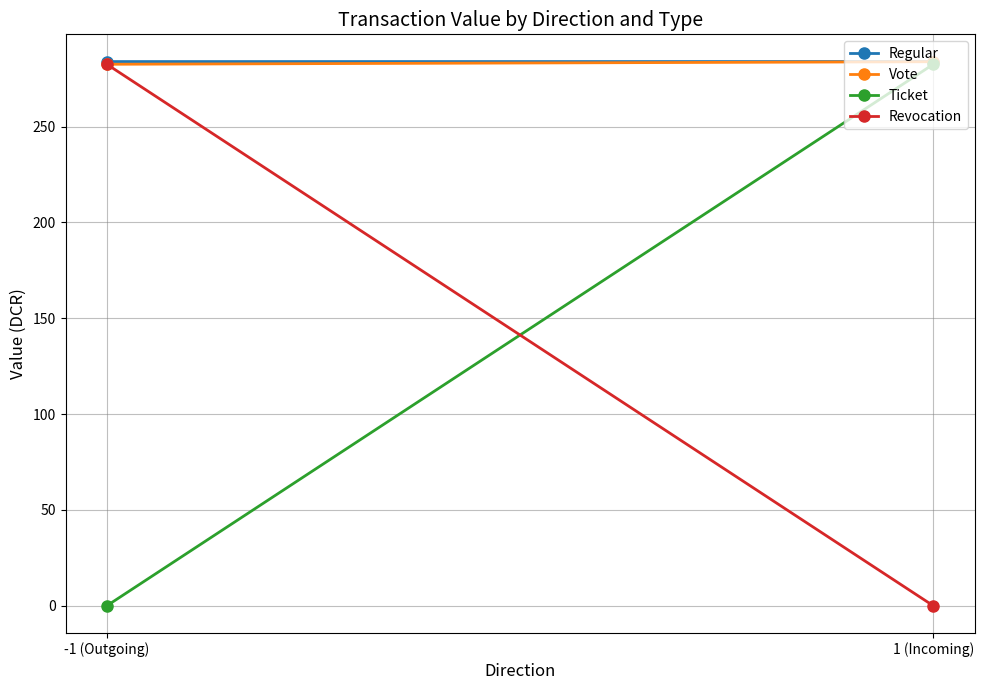

What position from the left is -1 (Outgoing)?

1